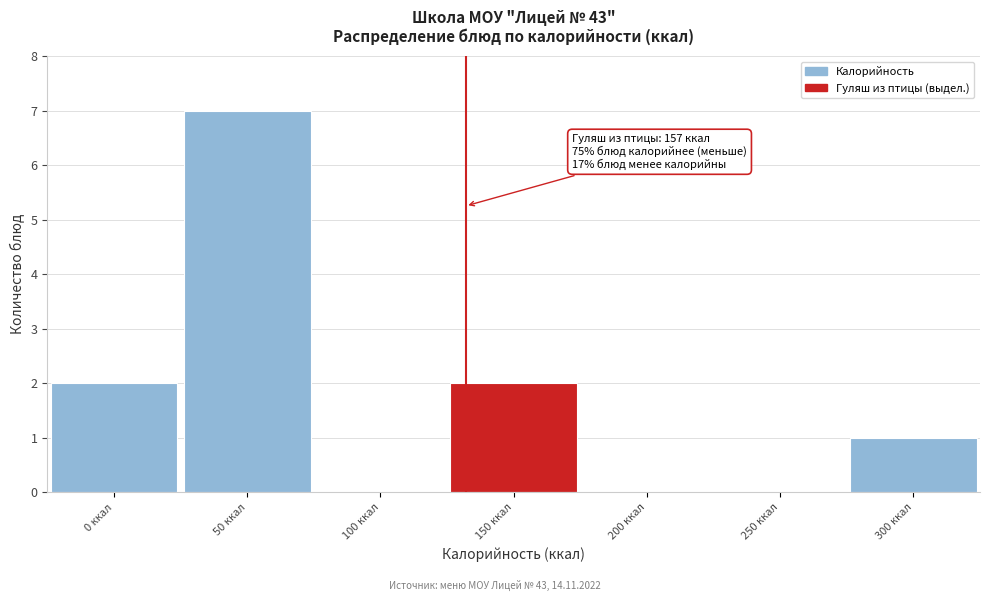

Reading right to left, transcribe all the data shown in this chart.

300 ккал=1	250 ккал=0	200 ккал=0	150 ккал=2	100 ккал=0	50 ккал=7	0 ккал=2